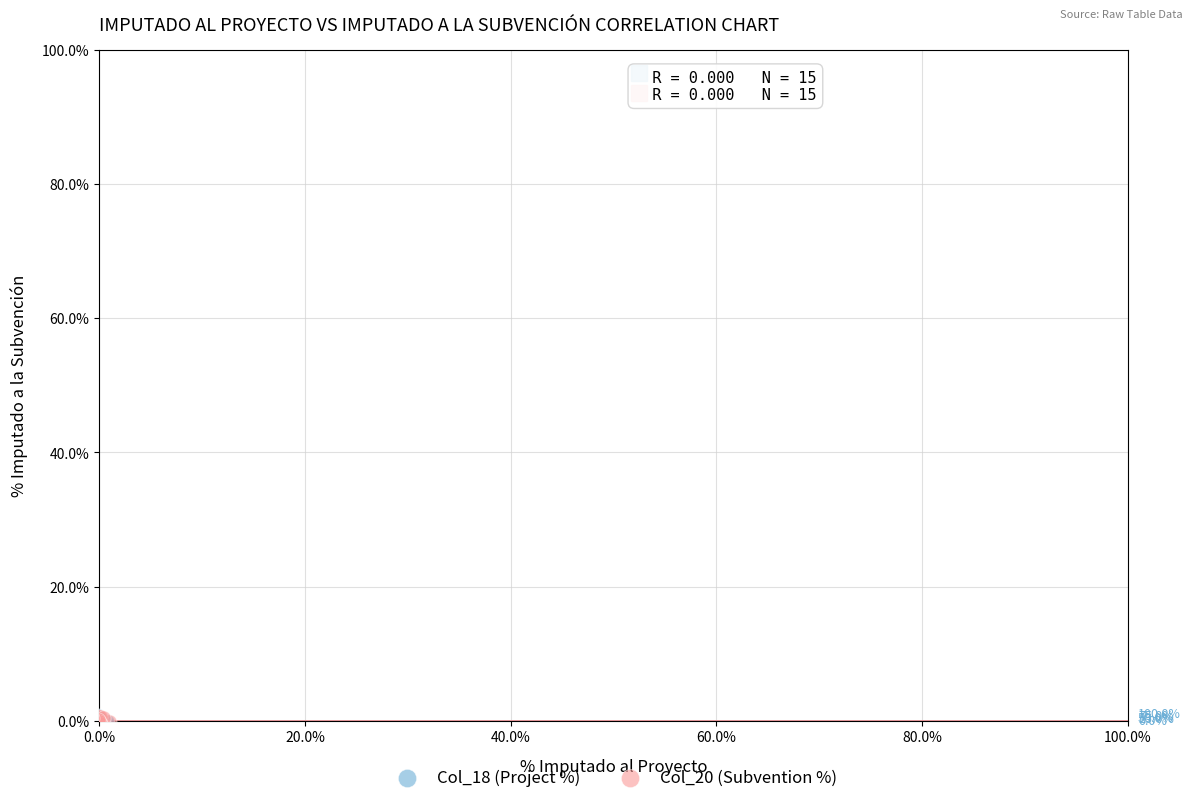

What are all the series names shown in the legend?

Col_18 (Project %), Col_20 (Subvention %)